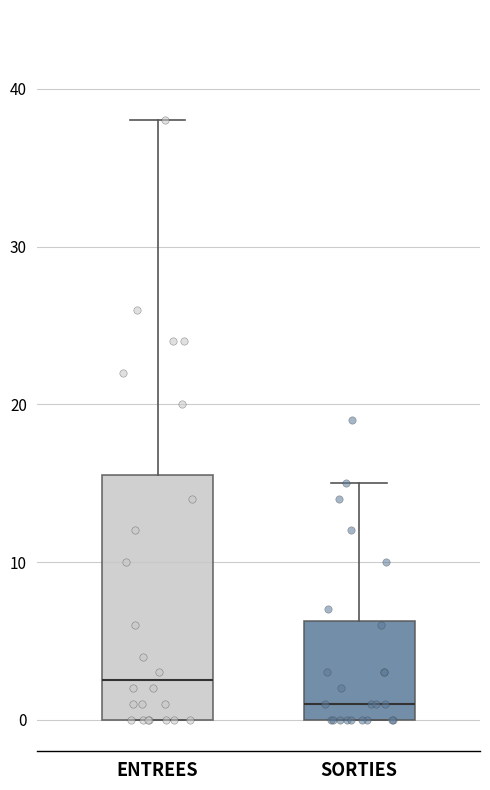

Which box is the tallest, from its lower edge to its upper edge?

ENTREES